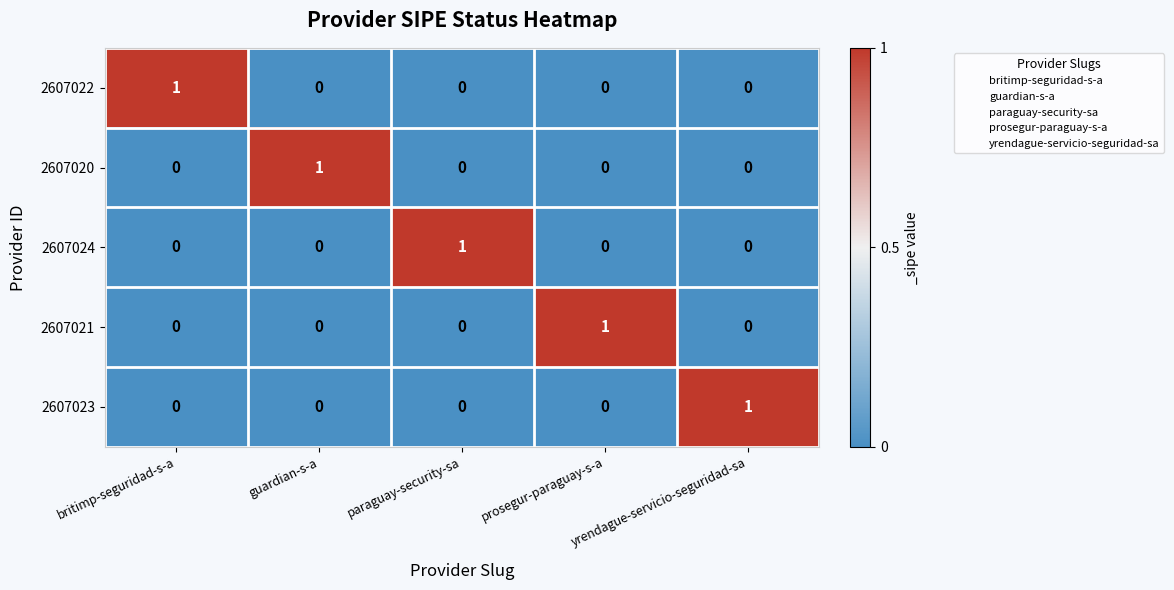

The 2607024 series shows 0 at yrendague-servicio-seguridad-sa. True or false?

True